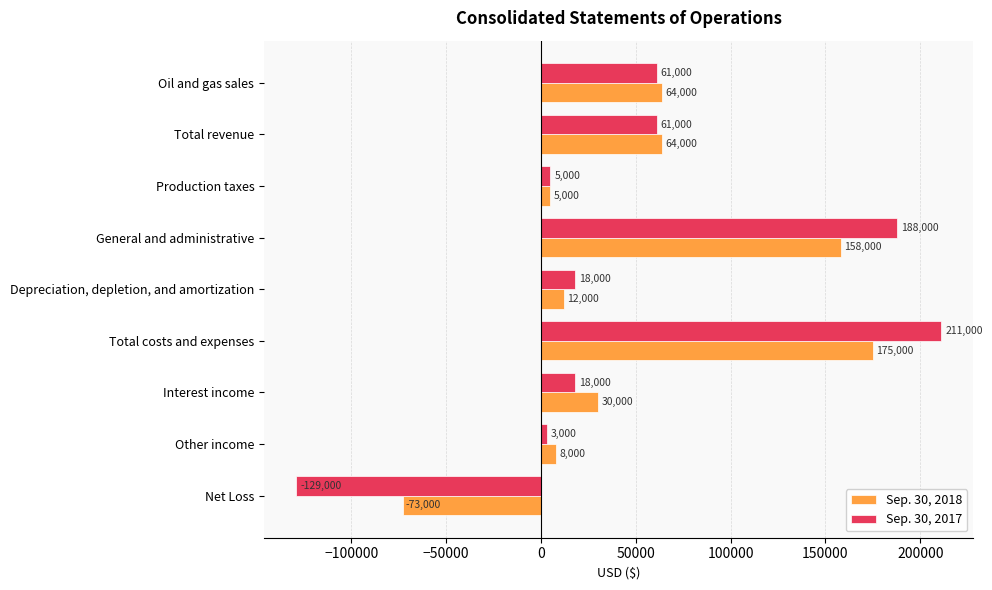

What is the spread (max minus min) of values at General and administrative?

30000